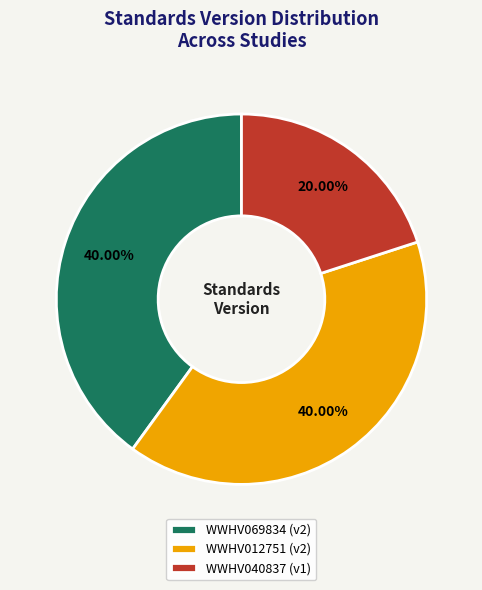

To the nearest percent, what is the average slice percentage?

33%